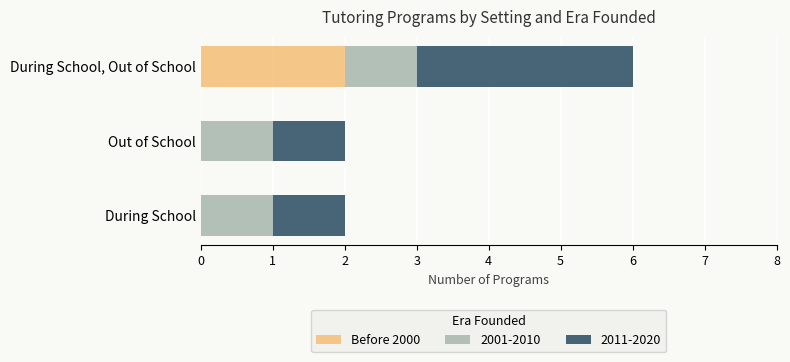

Which category has the highest value in the Before 2000 series?

During School, Out of School